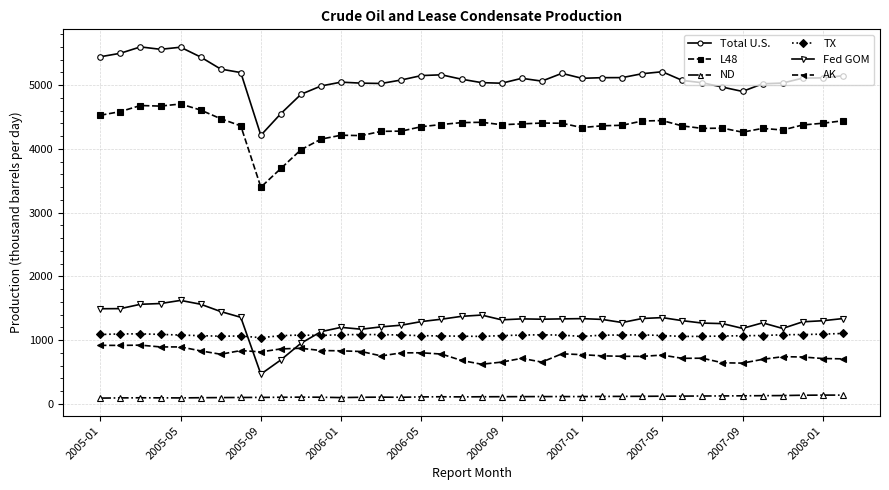

What is the lowest value of the L48 series?

3400